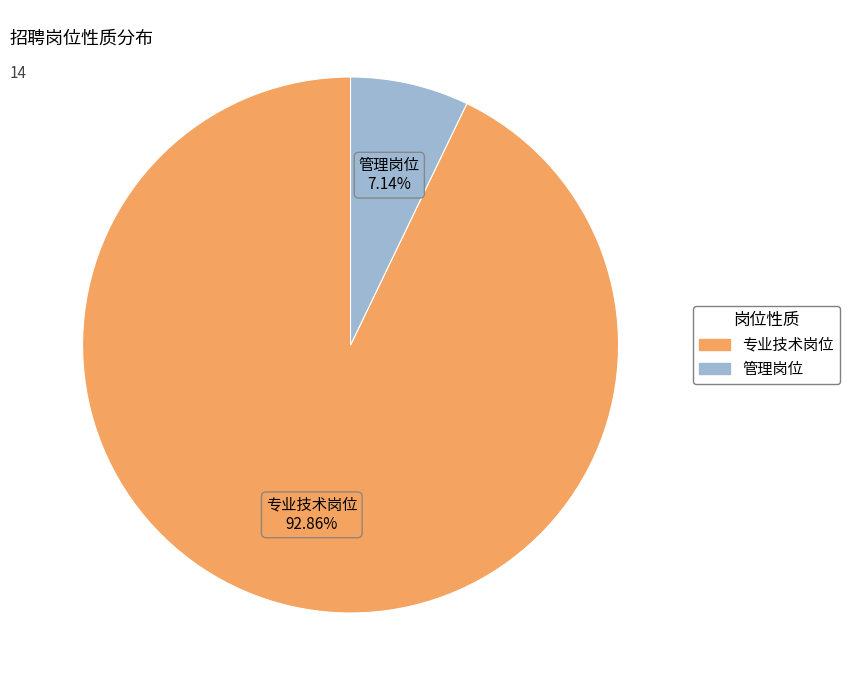

Which slice is the smallest?

管理岗位